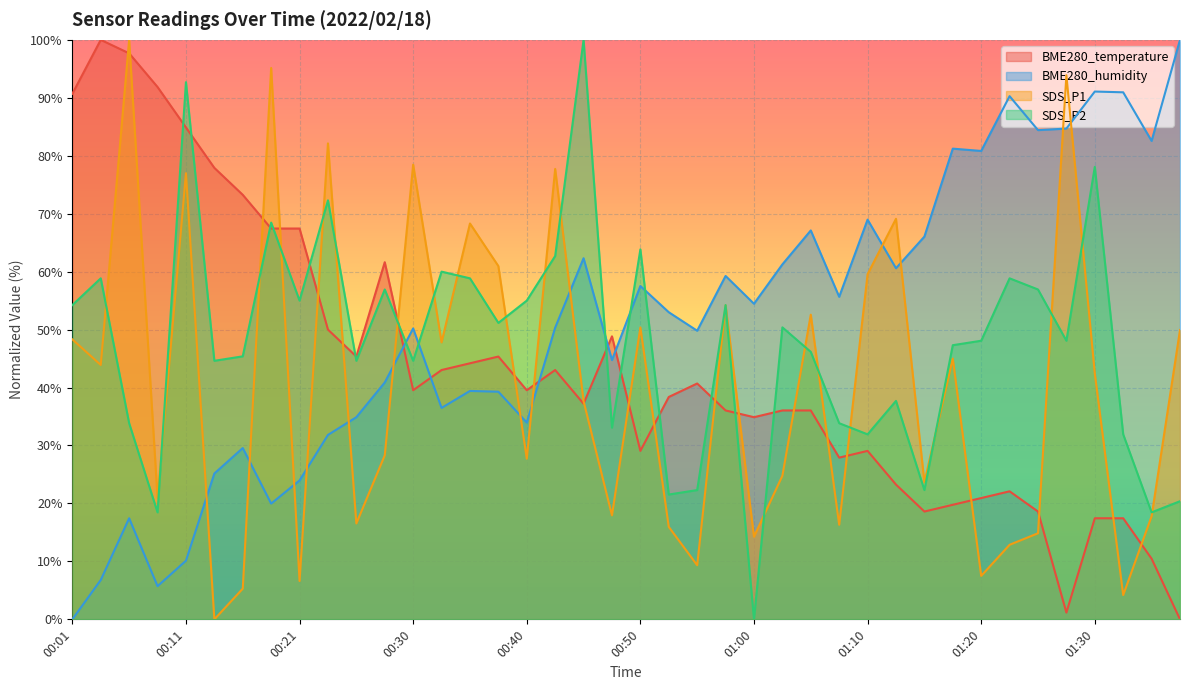

What is the total value across all series at 00:06?

249.0